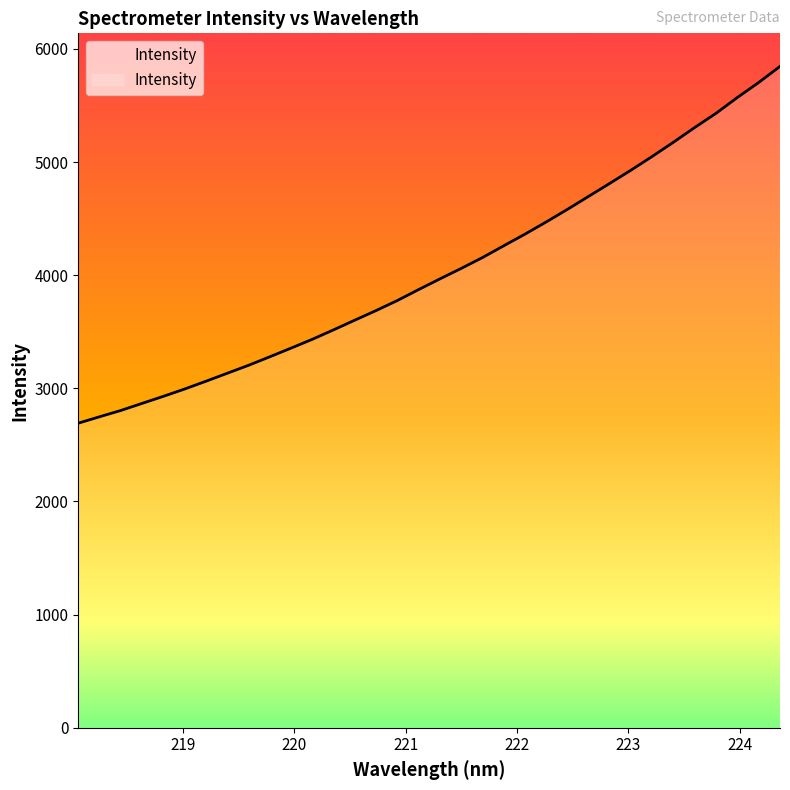

What position from the left is 219.589?

9